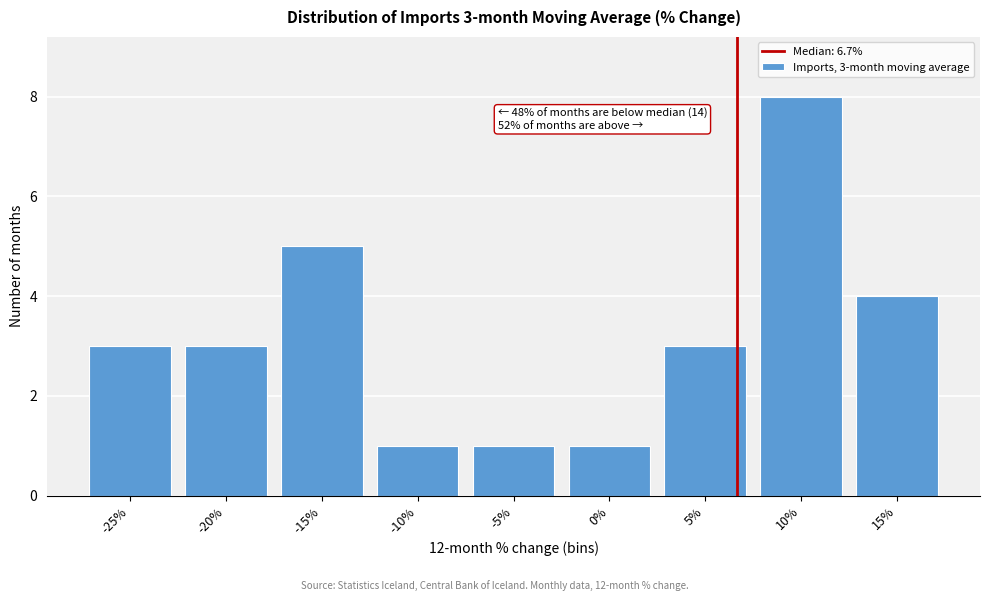

Reading left to right, extract all data points from this chart.

3	3	5	1	1	1	3	8	4